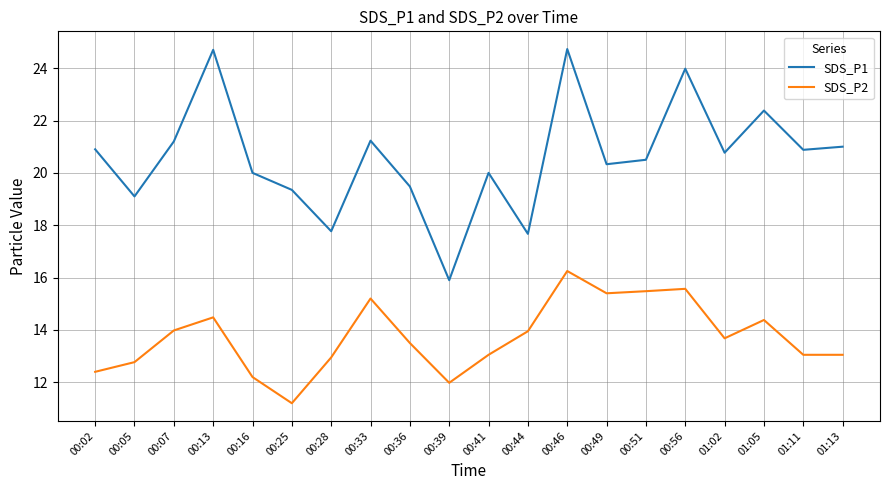

True or false: SDS_P2 and SDS_P1 intersect in this chart.

False